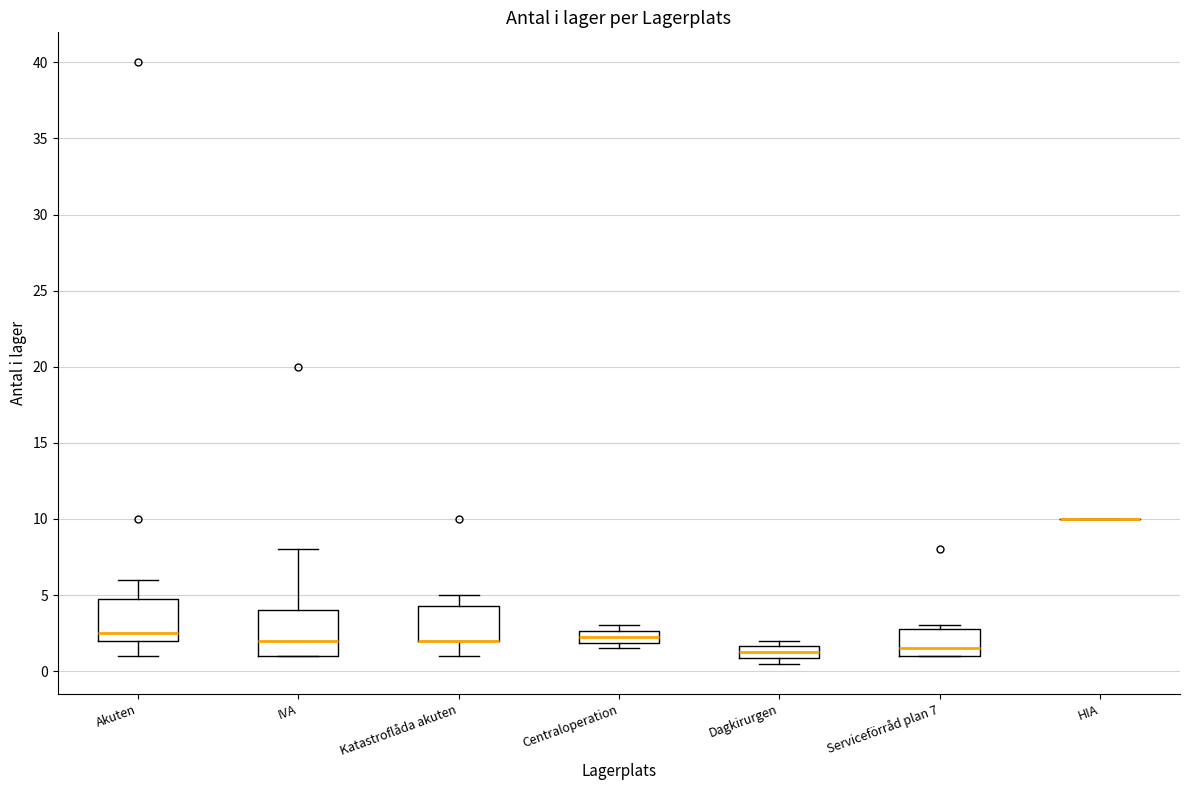

Where does the median line of the box for Serviceförråd plan 7 sit on the y-axis? The values are not printed on the chart, so give them approximately, as read against the axis.

1.5